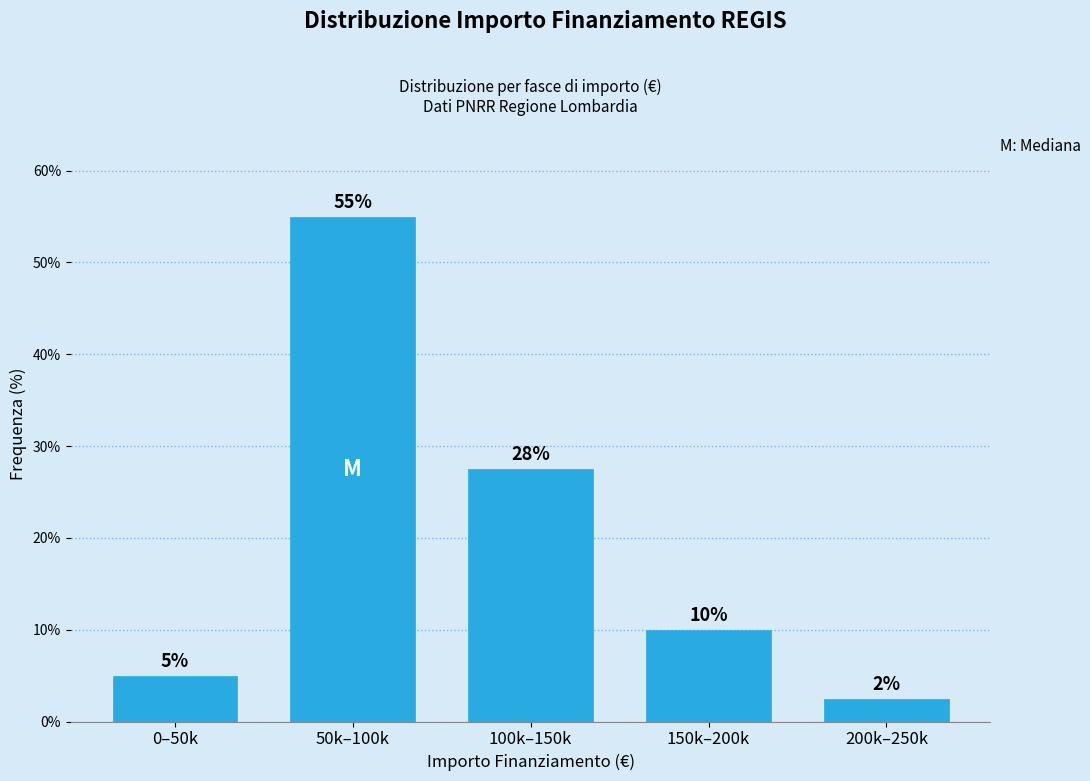

What value does the data have at 200k–250k?

2.5